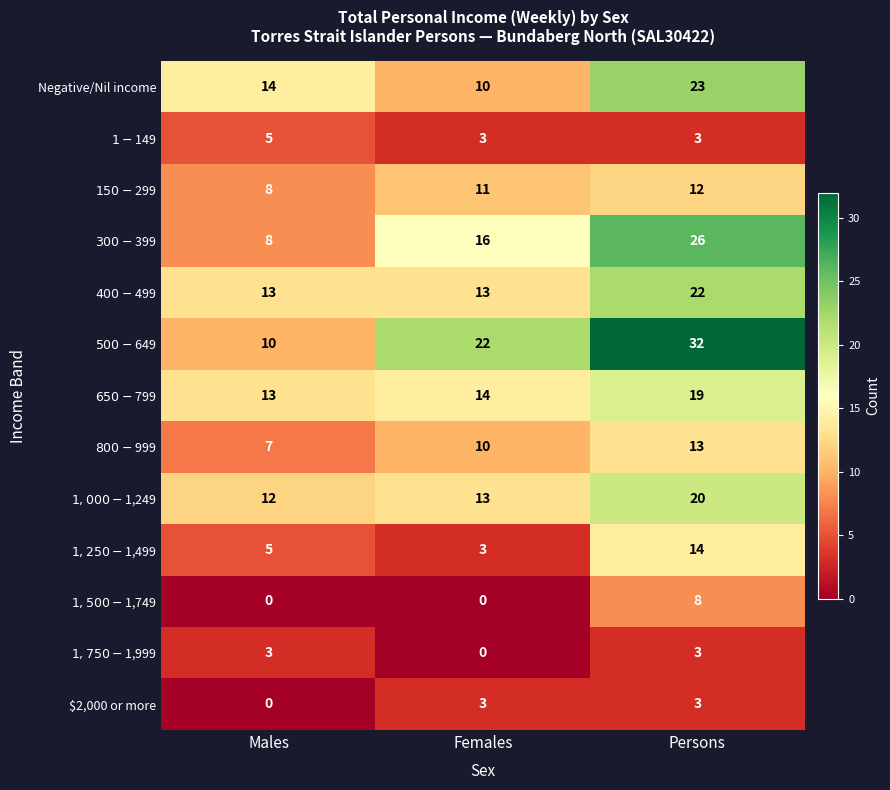

Where is Negative/Nil income nearest to the value 16?

Males